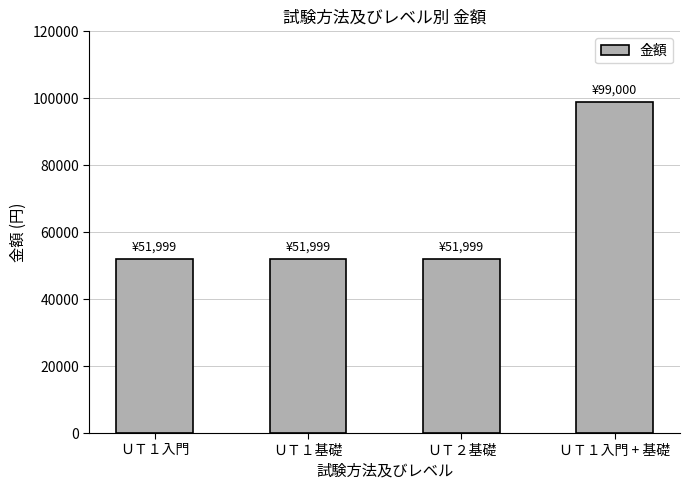

Reading left to right, transcribe all the data shown in this chart.

52000.0	52000.0	52000.0	99000.0